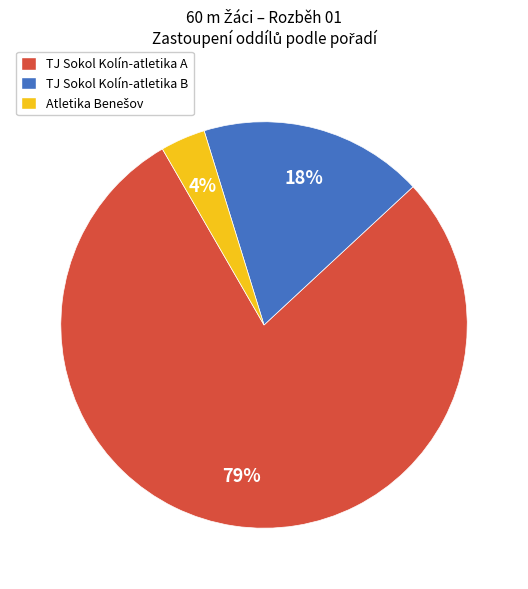

How many segments does this pie chart have?

3